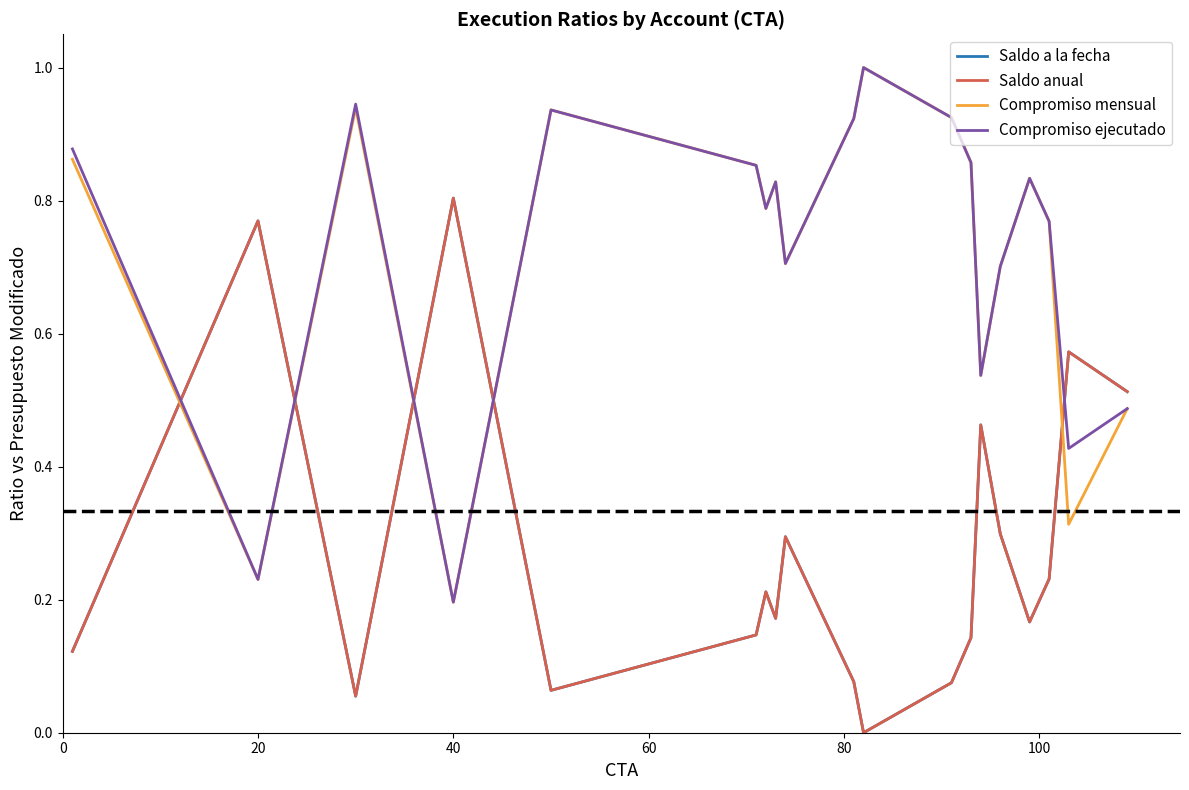

Does the chart have visible grid lines?

No